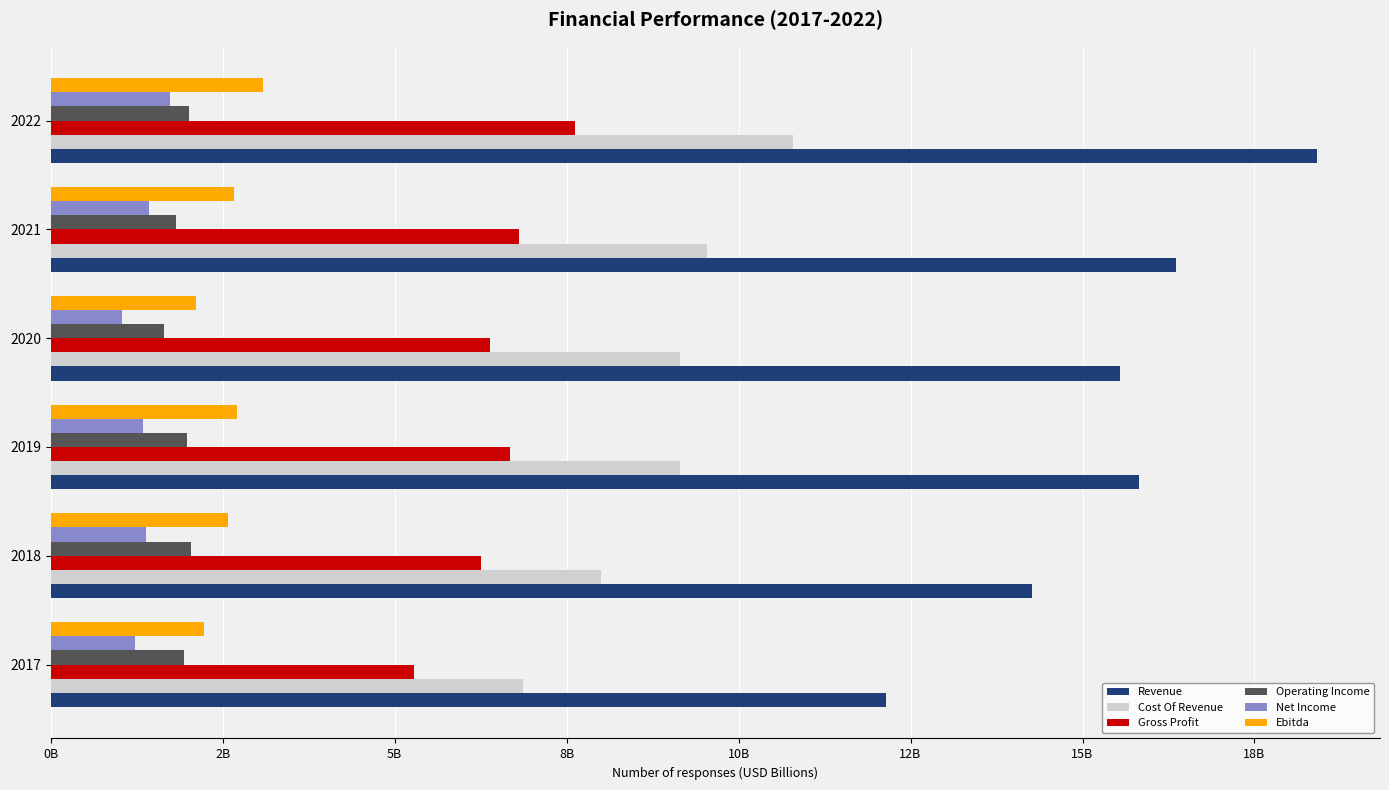

What are all the series names shown in the legend?

Revenue, Cost Of Revenue, Gross Profit, Operating Income, Net Income, Ebitda